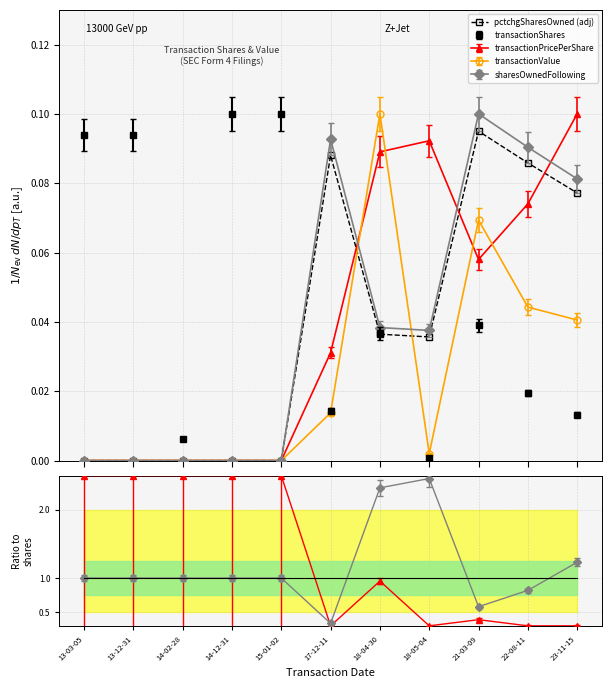

Where is the data nearest to the value 0?

13-03-05